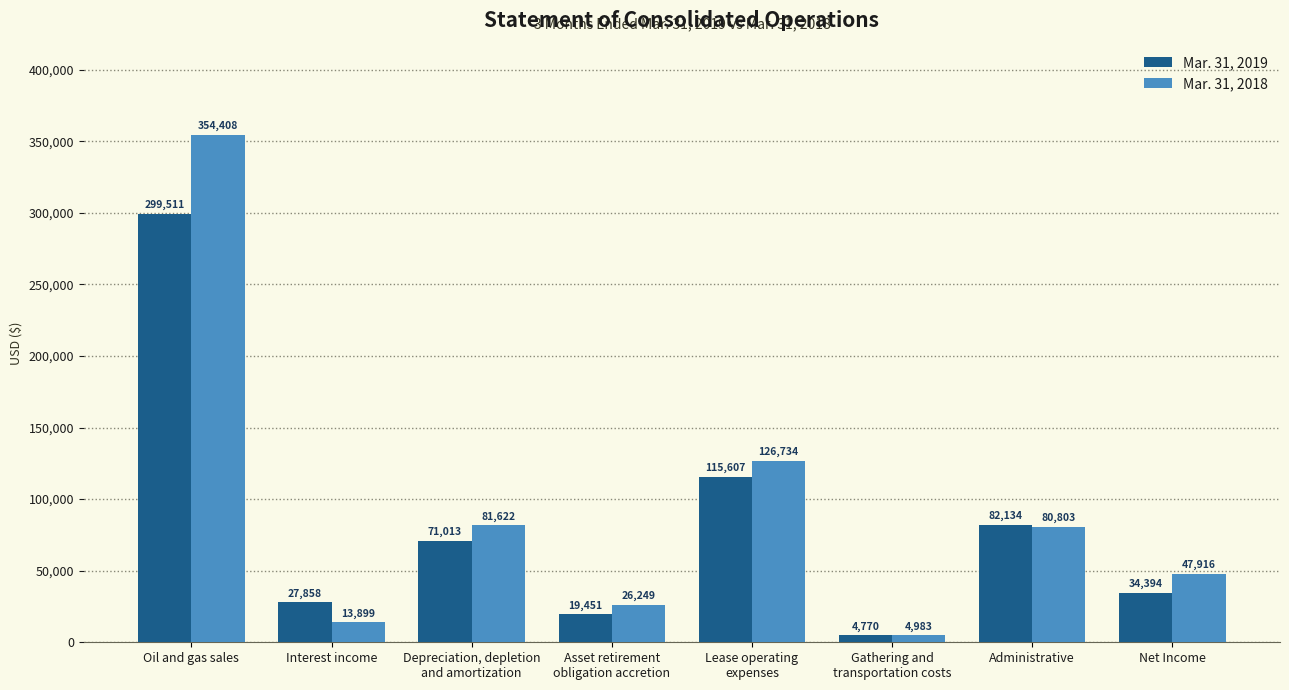

Rank the series by their average value, from lowest to highest.

Mar. 31, 2019, Mar. 31, 2018